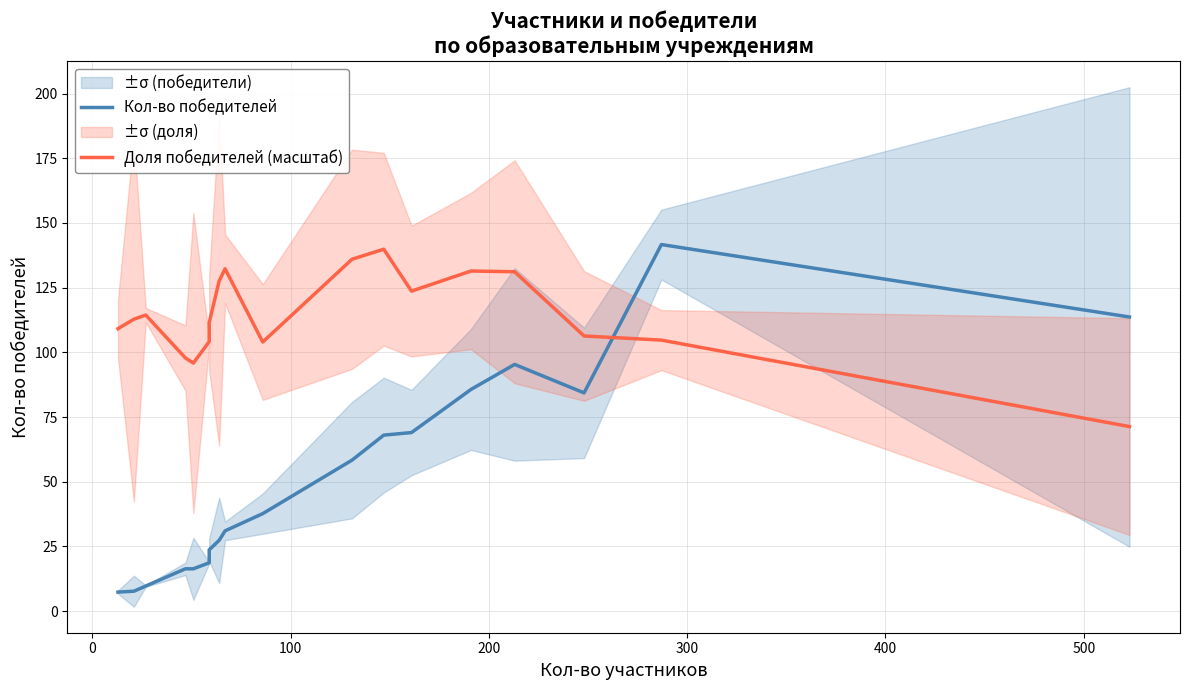

At how many categories does at least one series exceed 140?

1